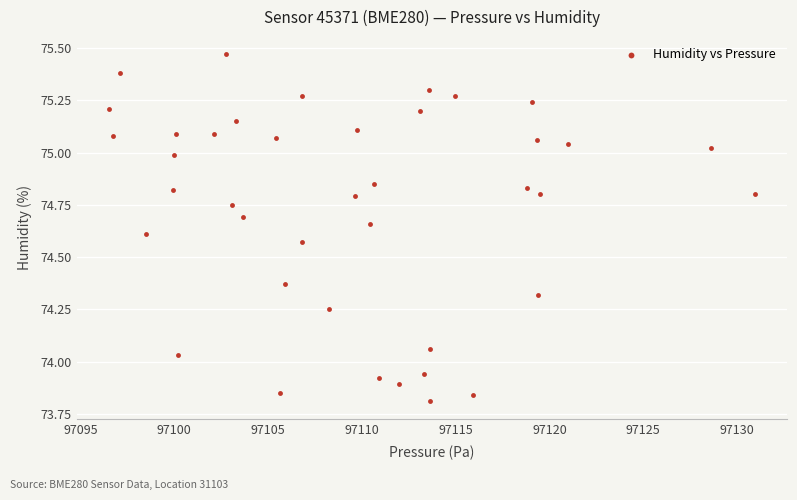

What is the range of Y values (max minus min)?

1.7